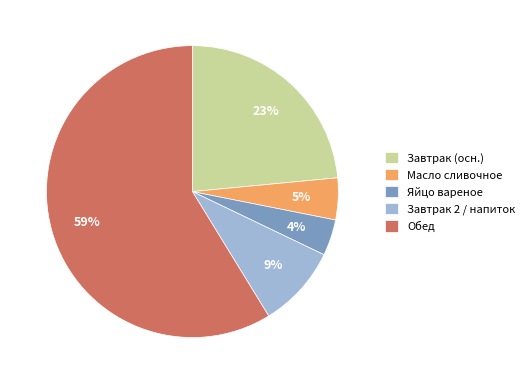

What is the largest slice in the pie chart?

Обед